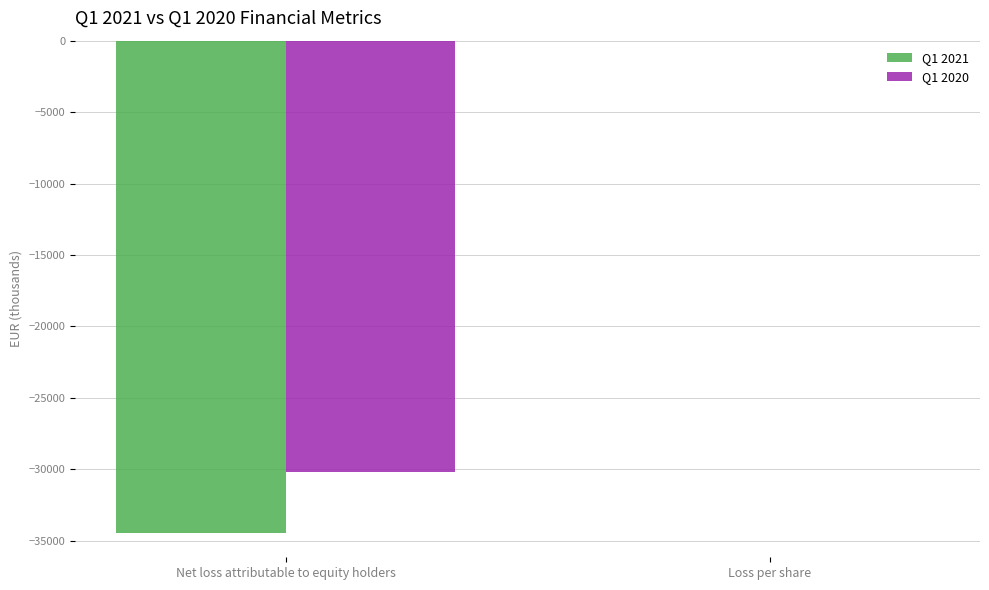

Which series has the largest total across all categories?

Q1 2020